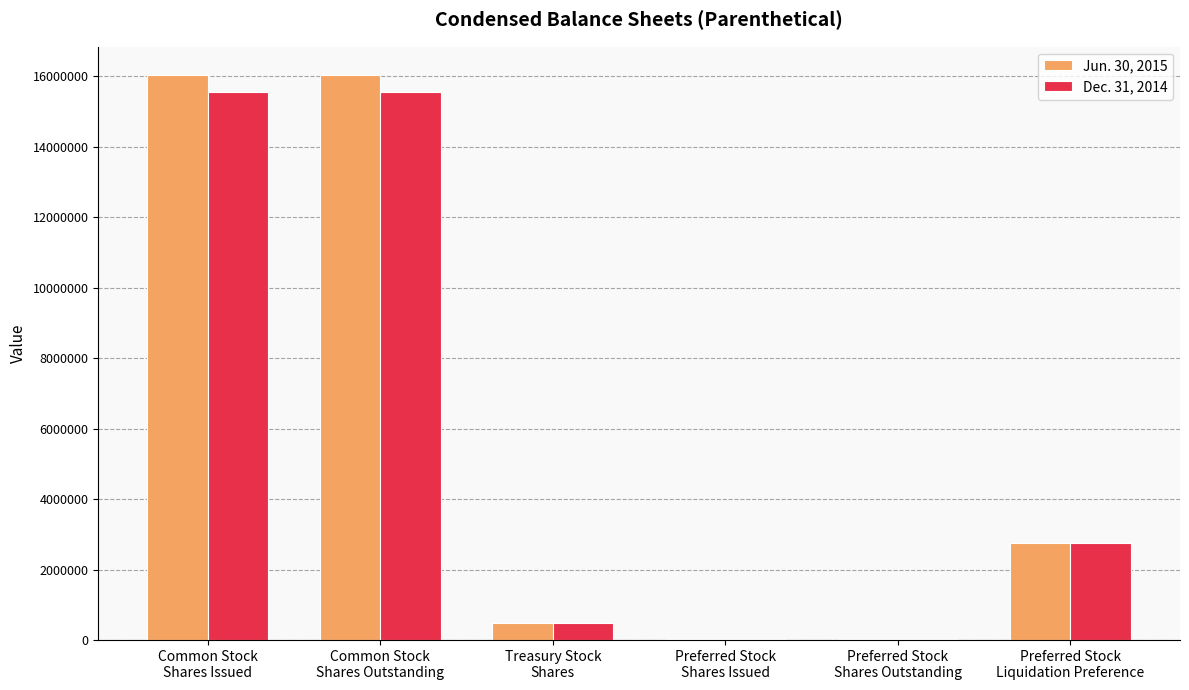

How many data points does each series have?

6